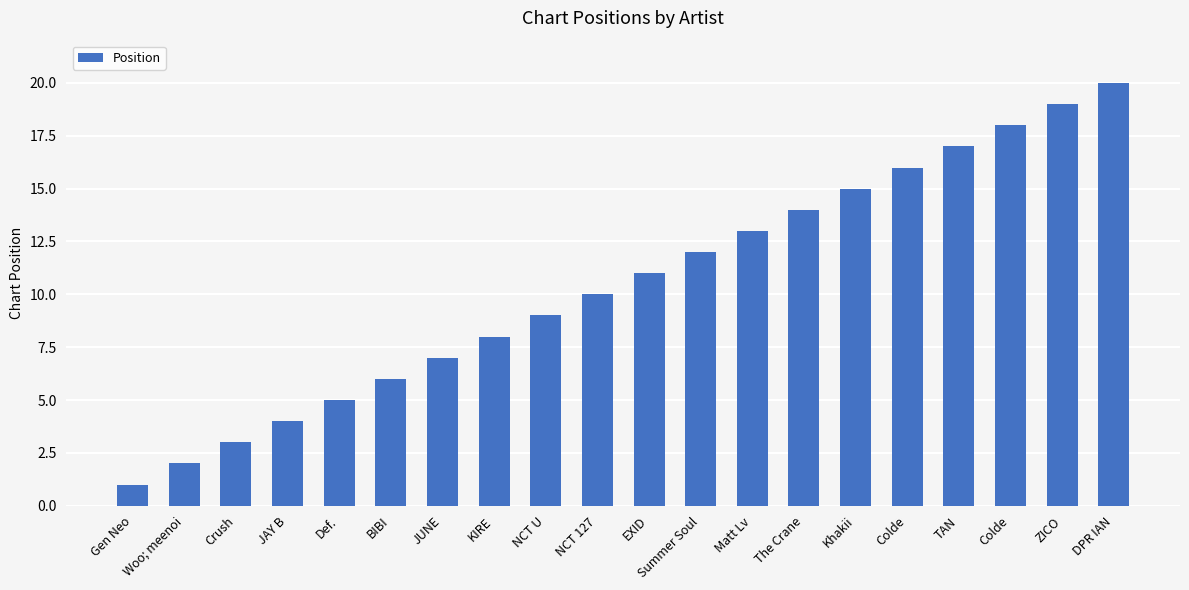

Rank the categories by value from lowest to highest.

Gen Neo, Woo; meenoi, Crush, JAY B, Def., BIBI, JUNE, KIRE, NCT U, NCT 127, EXID, Summer Soul, Matt Lv, The Crane, Khakii, Colde, TAN, Colde, ZICO, DPR IAN